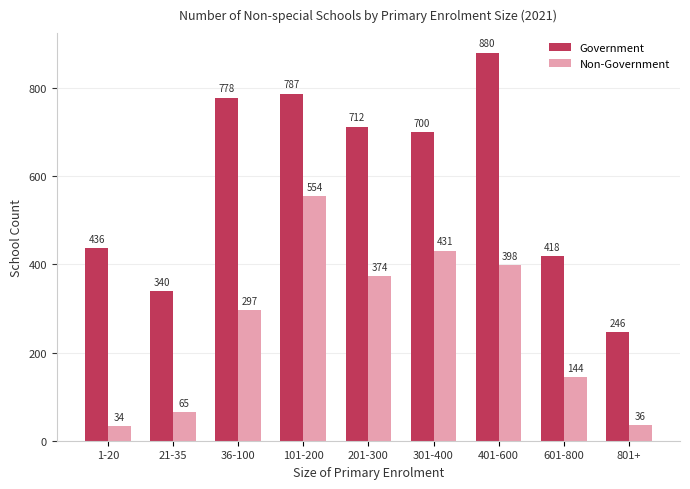

Which series has the widest spread of values?

Government